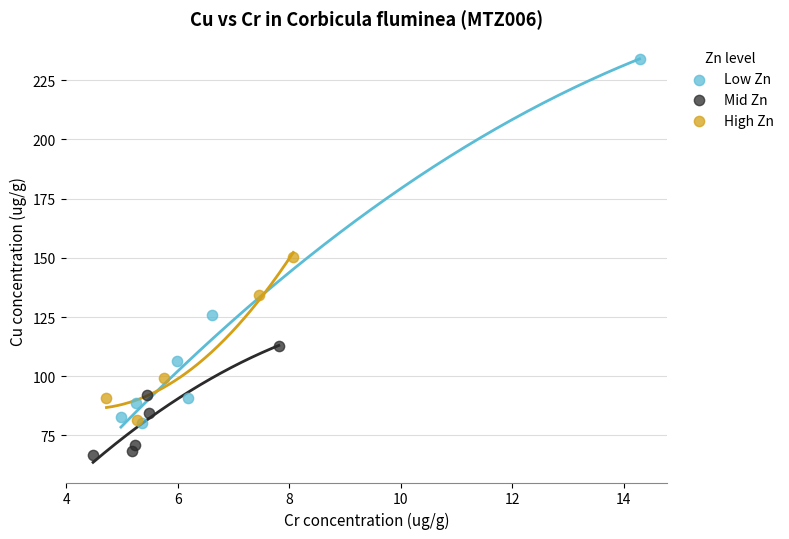

What are all the series names shown in the legend?

Low Zn, Mid Zn, High Zn